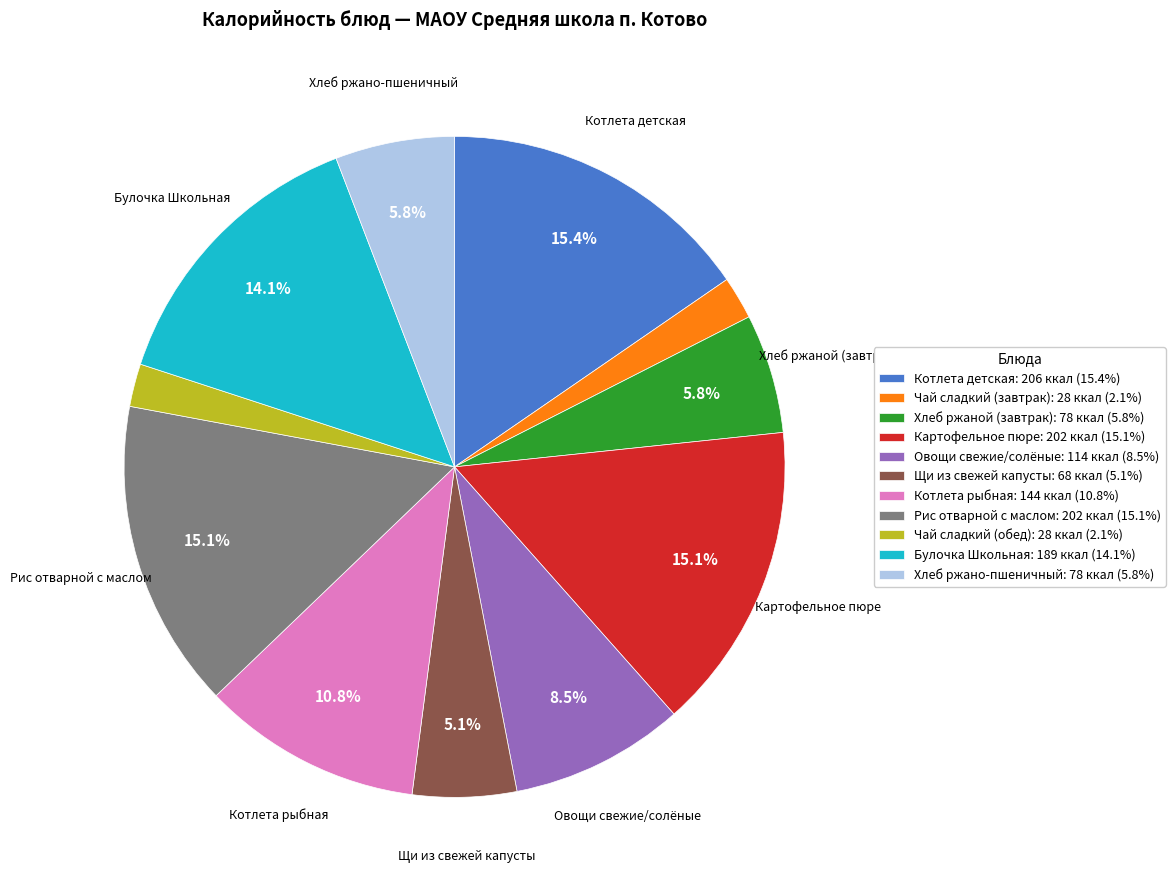

The Рис отварной с маслом slice represents 9% of the pie. True or false?

False